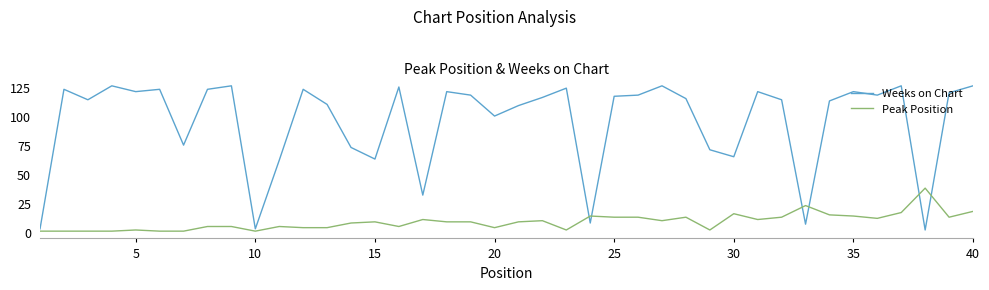

What is the greatest value displayed?

126